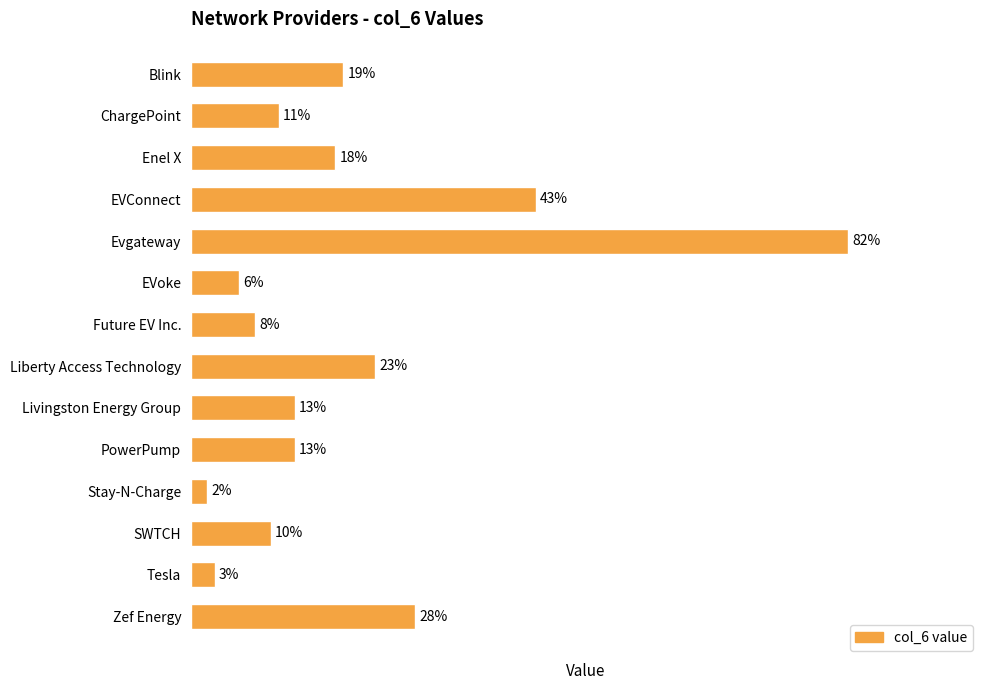

Between Stay-N-Charge and ChargePoint, which is larger?

ChargePoint